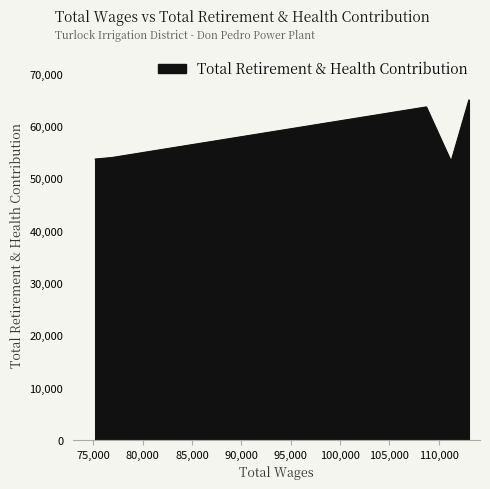

Where is the first local minimum?

111262